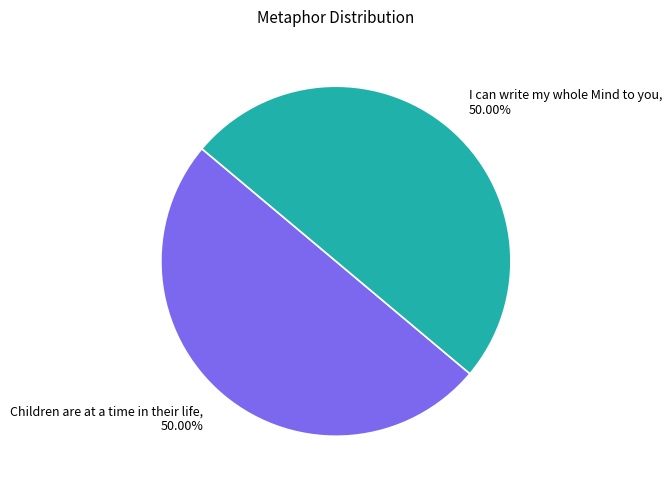

Which slice is the smallest?

Children are at a time in their life